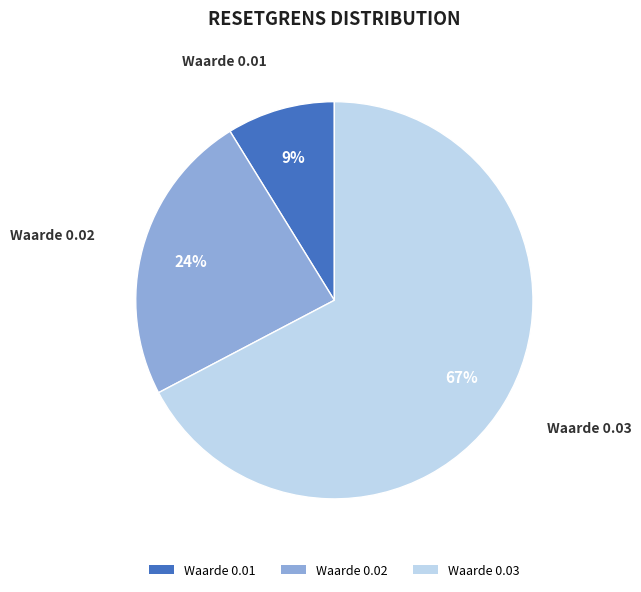

Which slice is the smallest?

Waarde 0.01